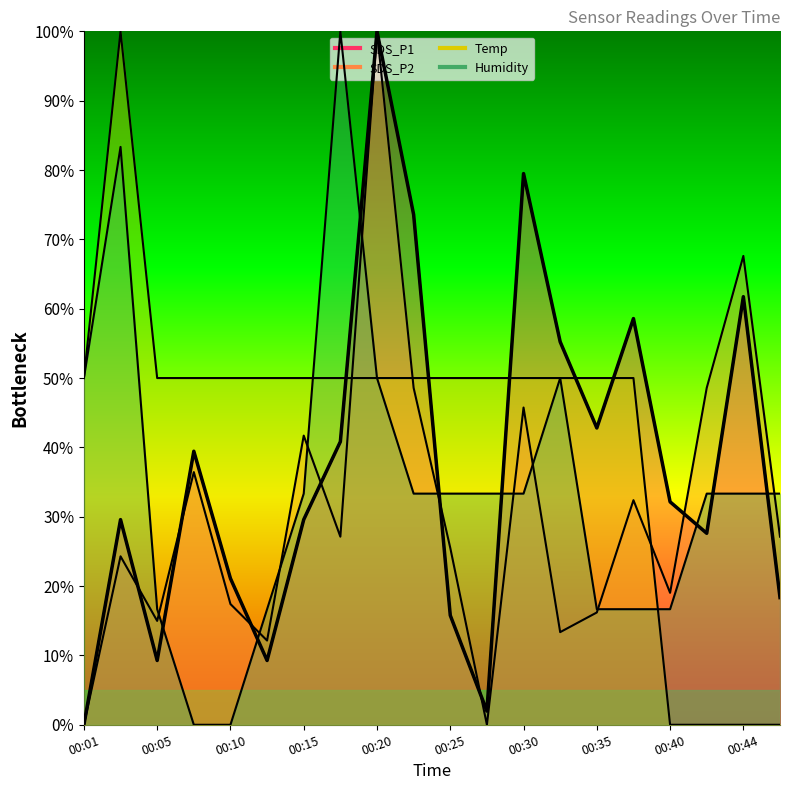

What is the difference between the second highest and minimum values in the SDS_P1 series?

79.5